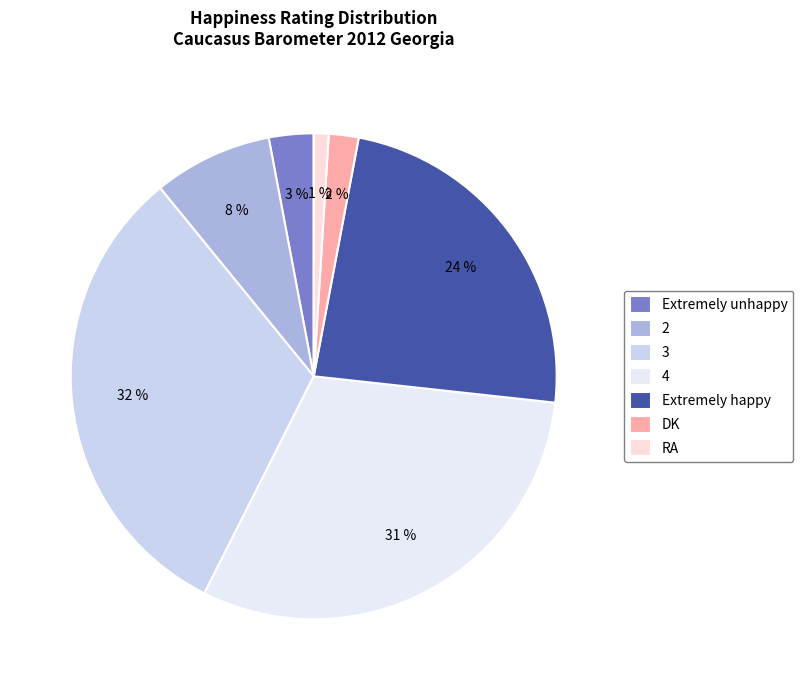

To the nearest percent, what percentage of the pie is 2?

8%